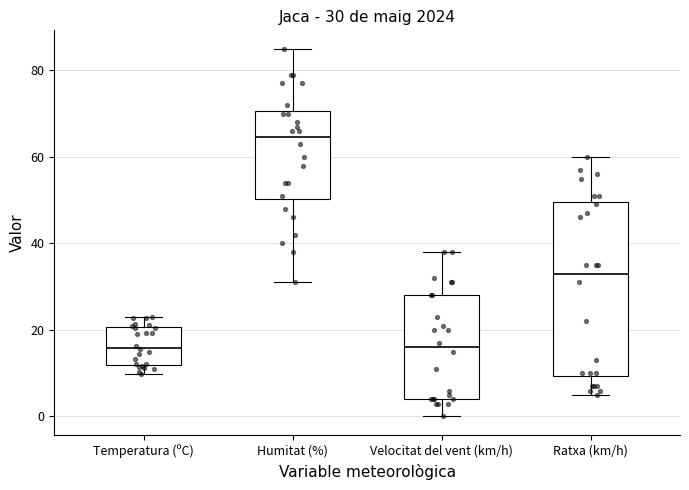

Which box is the tallest, from its lower edge to its upper edge?

Ratxa (km/h)